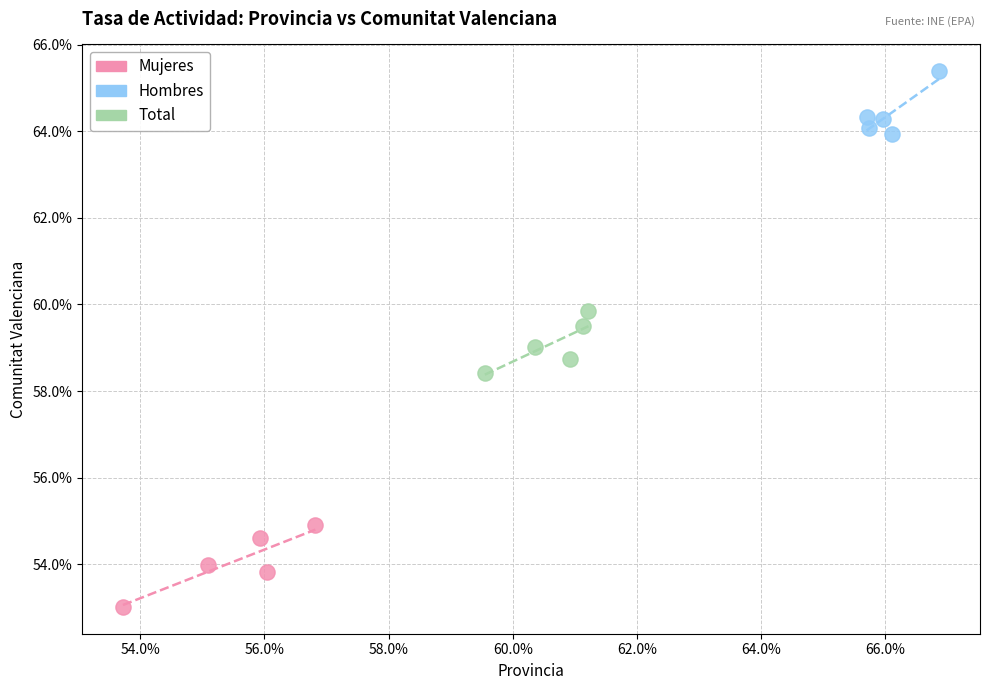

Which series contains the highest Y value?

Hombres